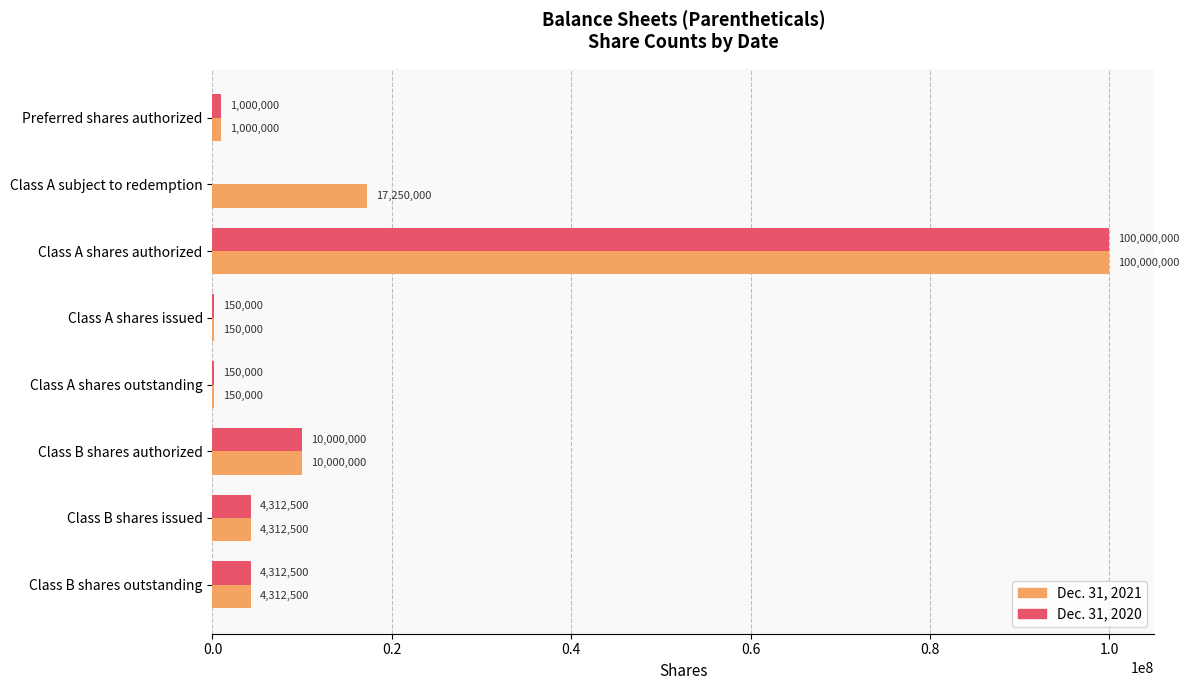

What is the total value across all series at Preferred shares authorized?

2000000